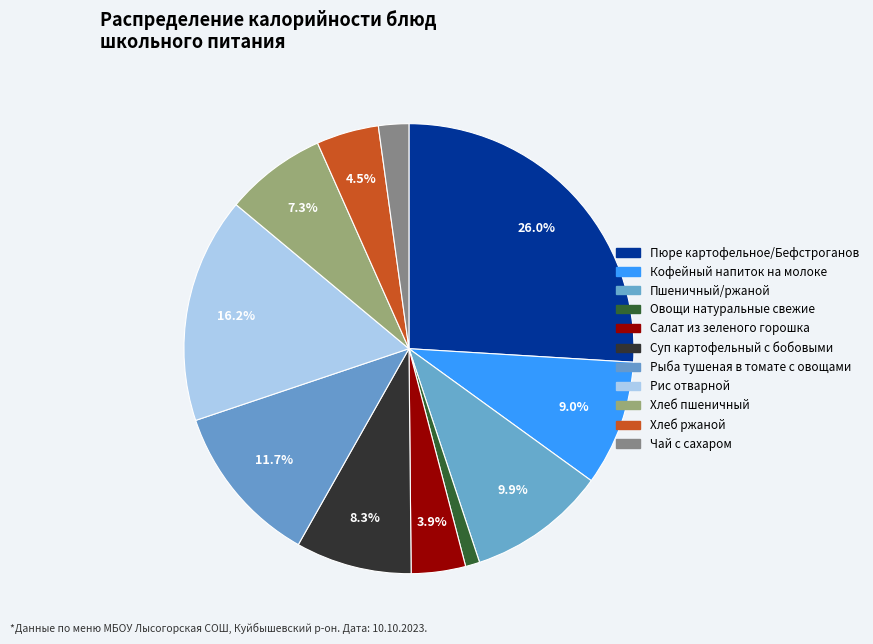

What is the total percentage of Рыба тушеная в томате с овощами and Пюре картофельное/Бефстроганов?

37.6%